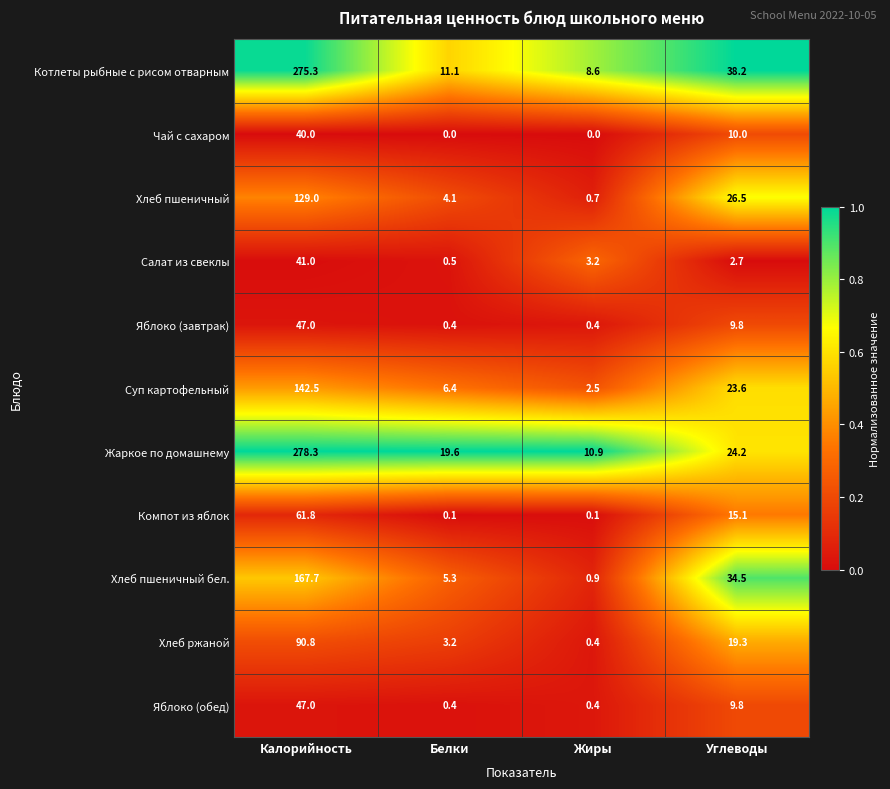

How many data points in Салат из свеклы are less than 3?

2